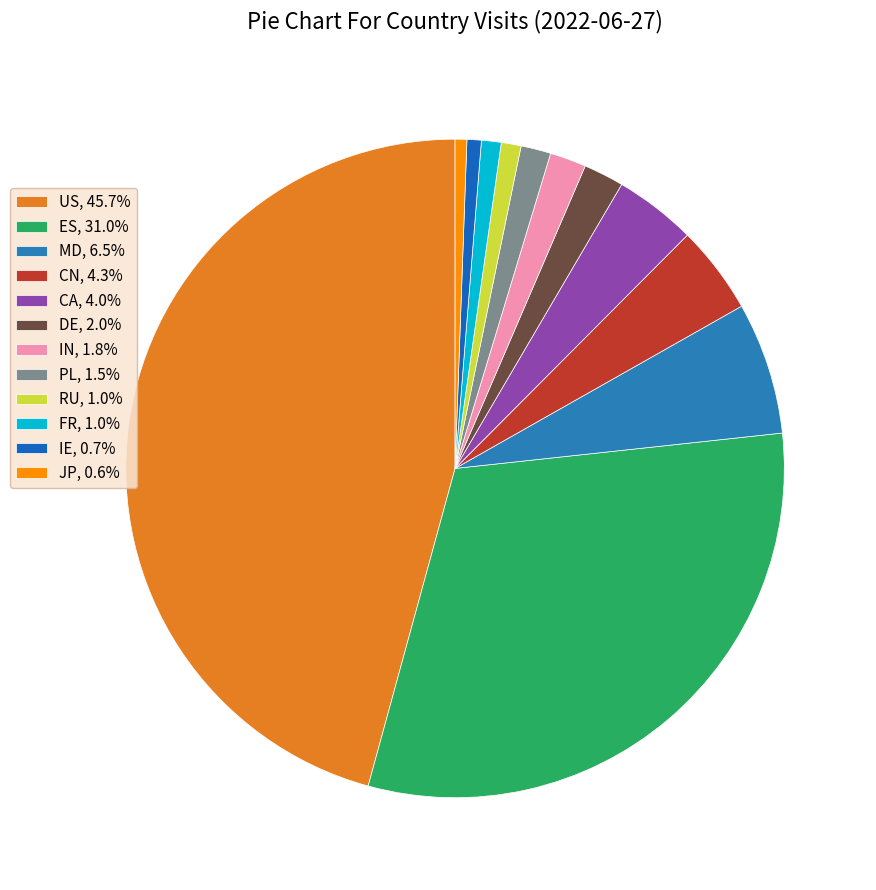

To the nearest percent, what is the difference between the RU and DE slice percentages?

1%